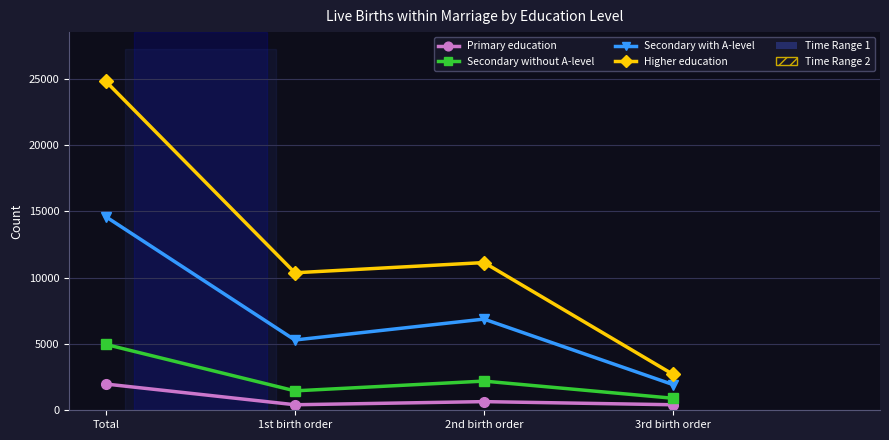

True or false: Secondary without A-level and Secondary with A-level intersect in this chart.

False